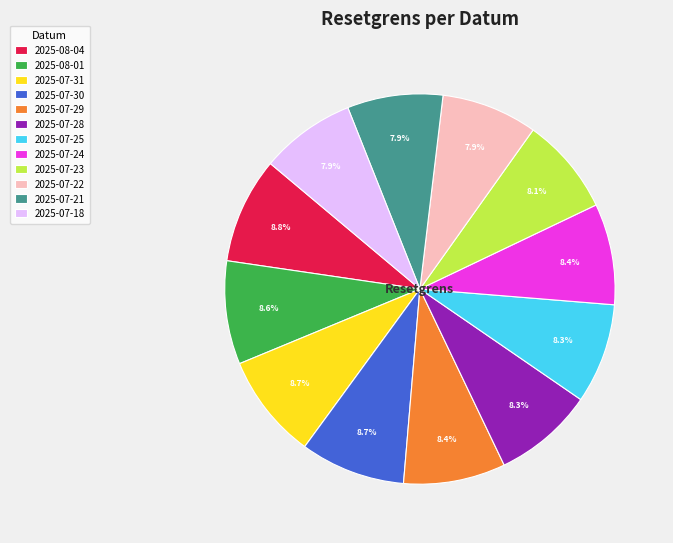

Does any single category account for the majority?

No